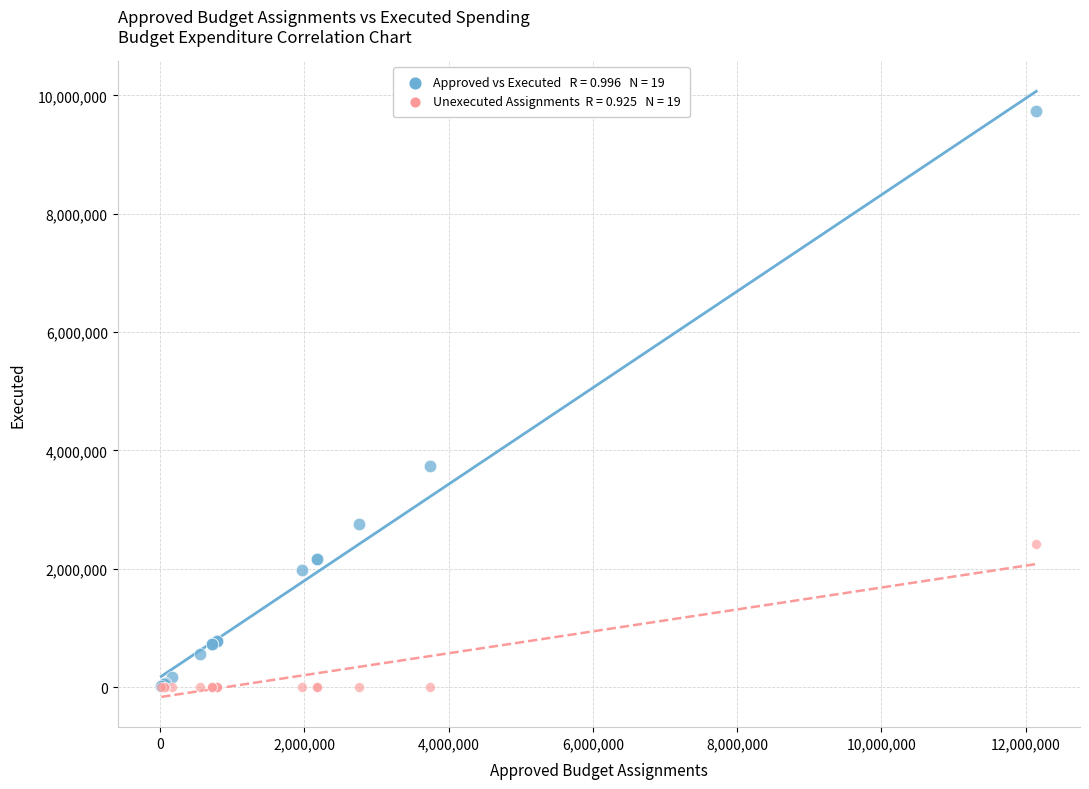

Across all series, what Y value is closest to 4868210?

3732591.8